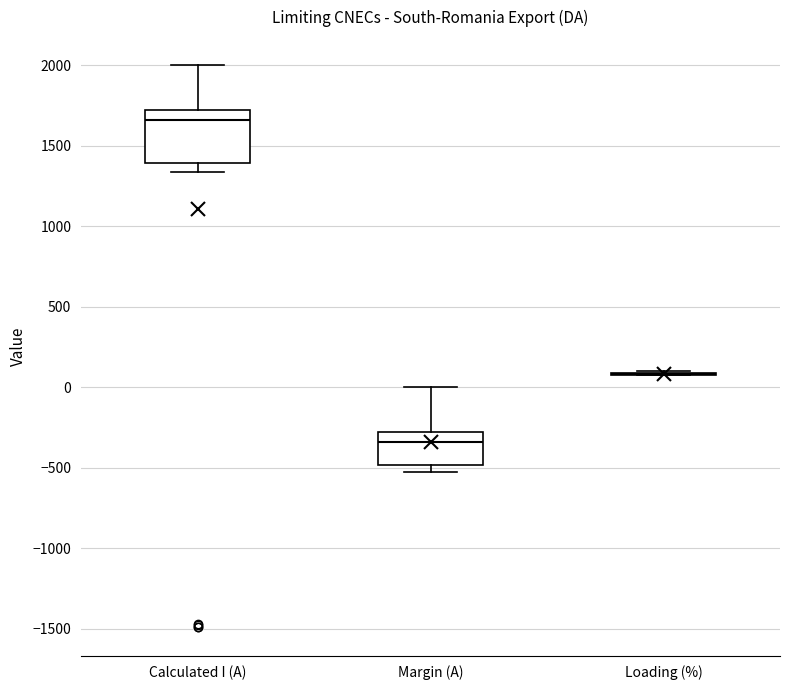

Reading left to right, transcribe this box plot: for each box, give where its median line is, the range the box spans, and where its two whiskers end, as read against the y-axis. The values are not printed on the chart, so give them approximately, as read against the axis.

Calculated I (A): median 1650, box 1400 to 1700, whiskers 1350 to 2000
Margin (A): median -350, box -500 to -300, whiskers -550 to 0
Loading (%): box collapsed to a line at 100, whiskers 50 to 100